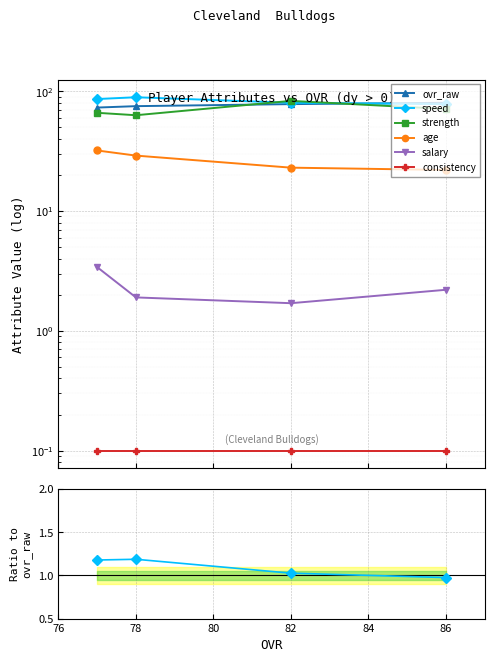

How many ovr_raw values are between 75 and 80?

3